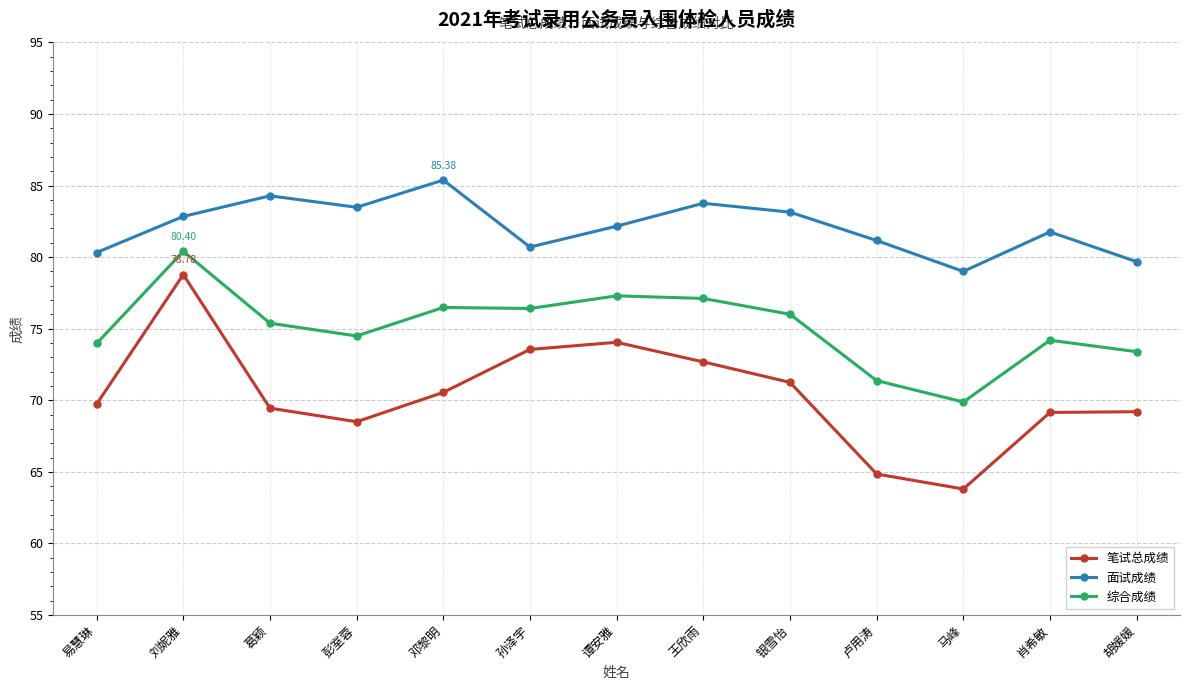

What is the label of the 8th point from the left?

王欣雨